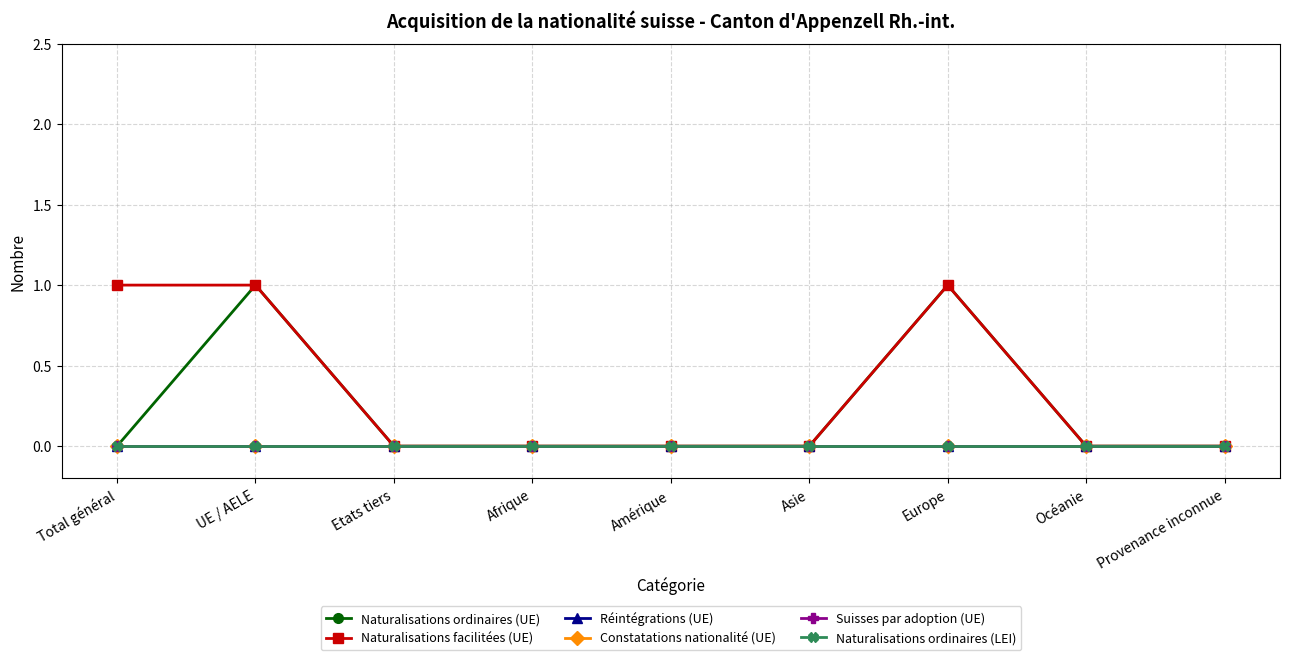

Does the chart display data point markers on the line(s)?

Yes